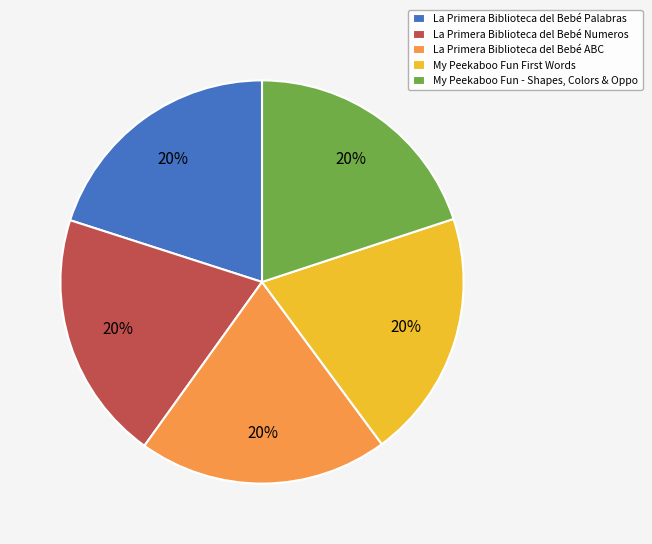

Is the sum of La Primera Biblioteca del Bebé Palabras and My Peekaboo Fun - Shapes, Colors & Oppo greater than half?

No